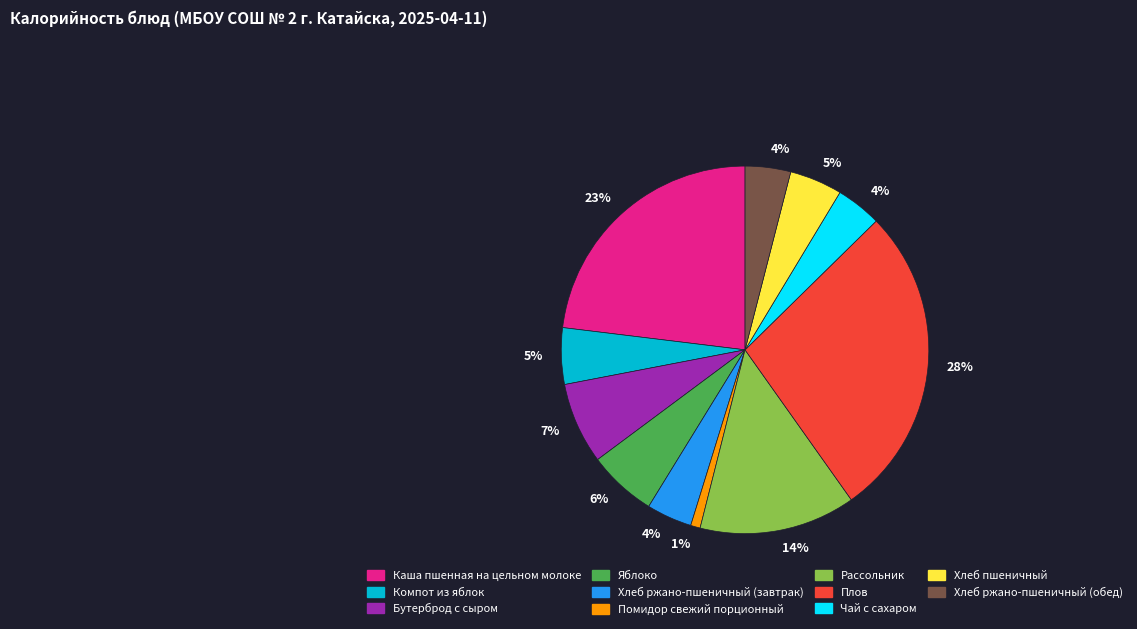

To the nearest percent, what is the difference between the largest and smallest slice percentages?

27%